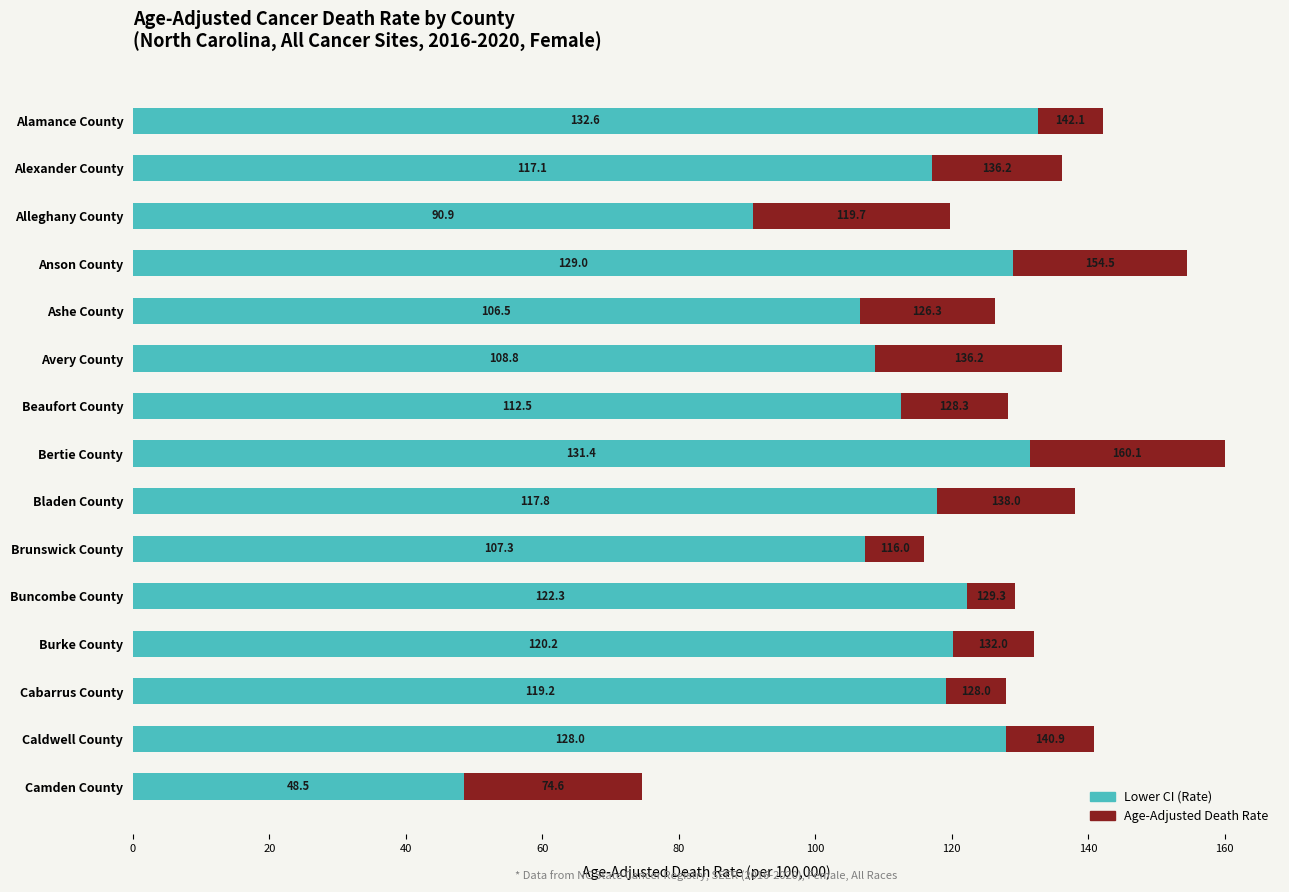

At which label is Lower CI (Rate) closest to 90?

Alleghany County